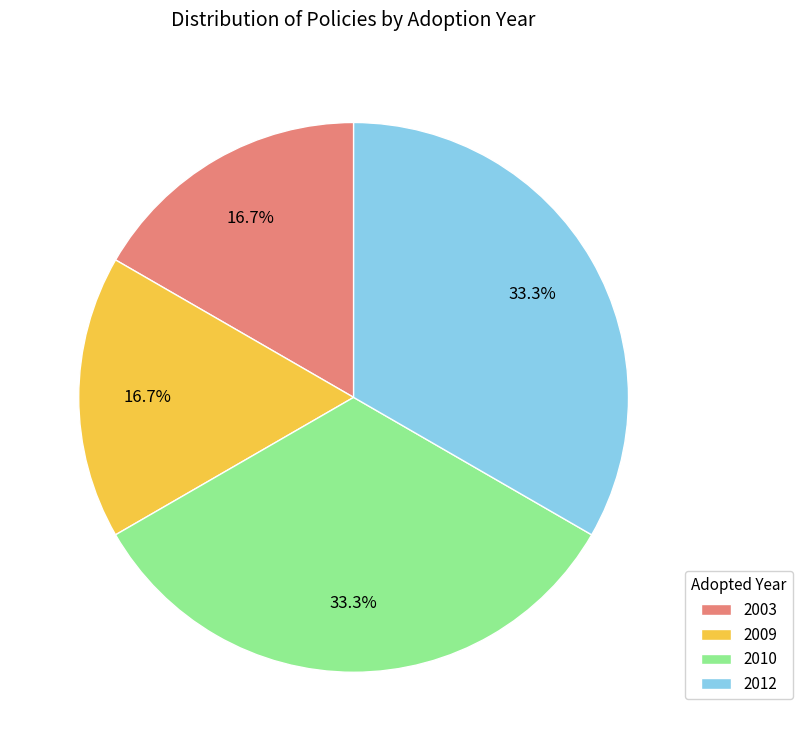

How much of the chart is everything except 2012?

66.7%